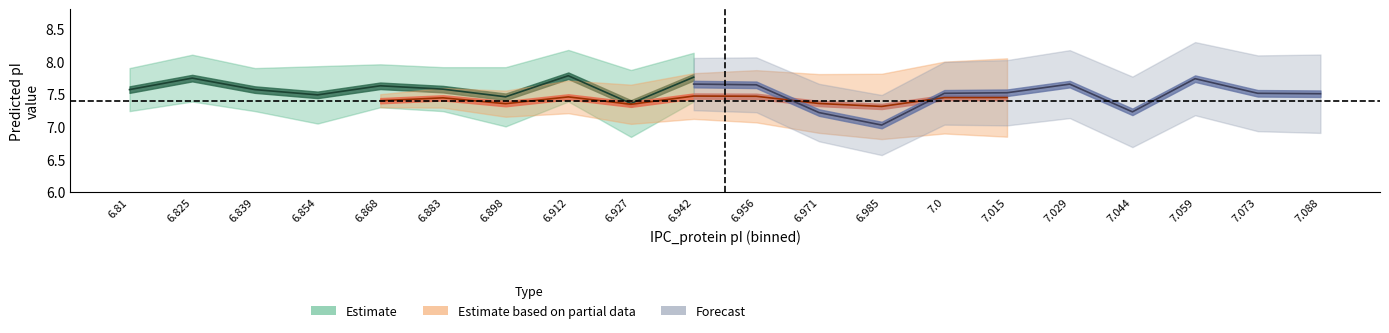

Where is the first local maximum for ProMoST?

6.825